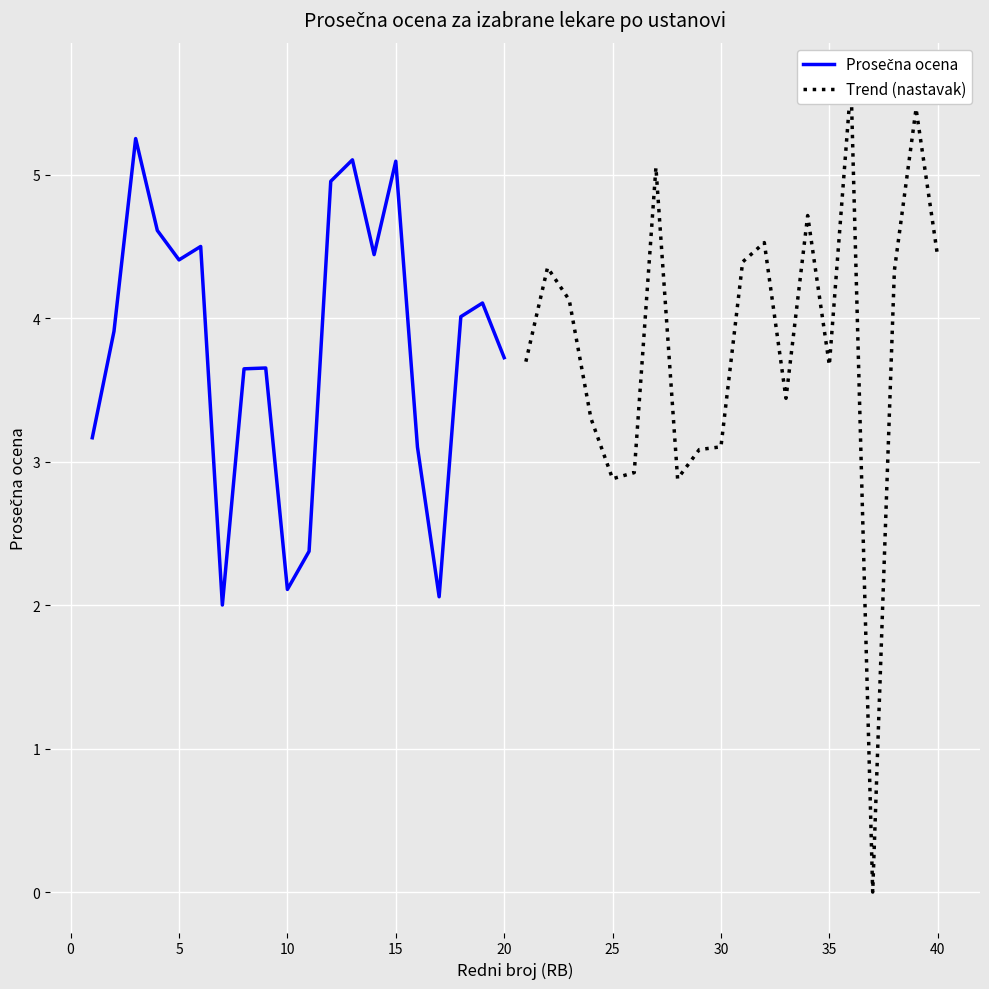

What is the sum of the Prosečna ocena values at 14 and 25?

7.1